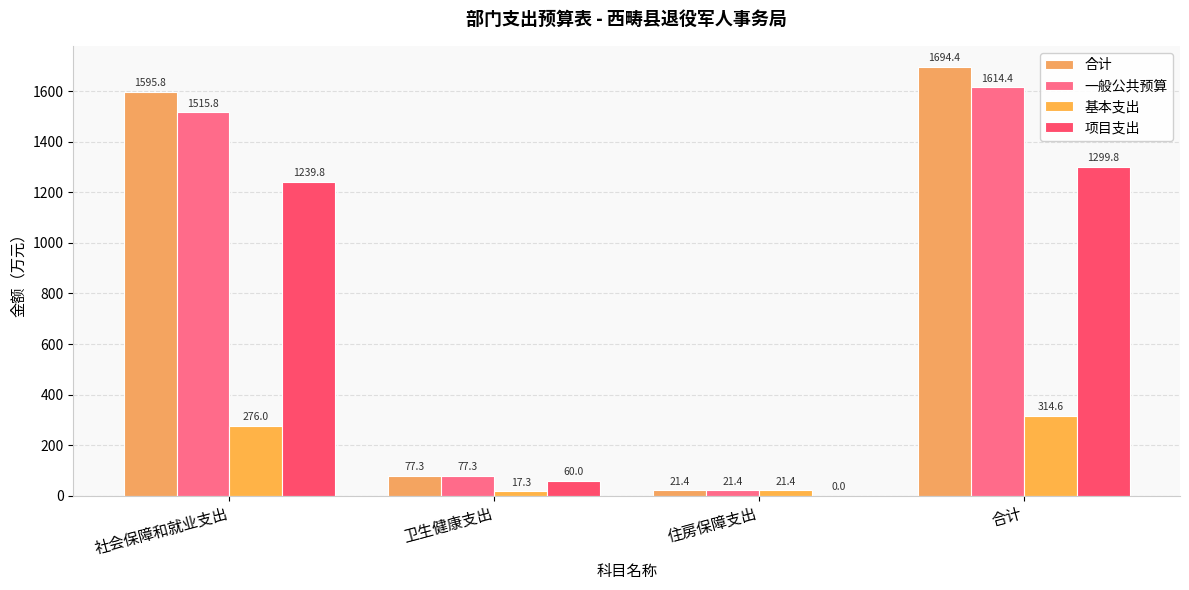

How many data points in 合计 are above 1595?

2